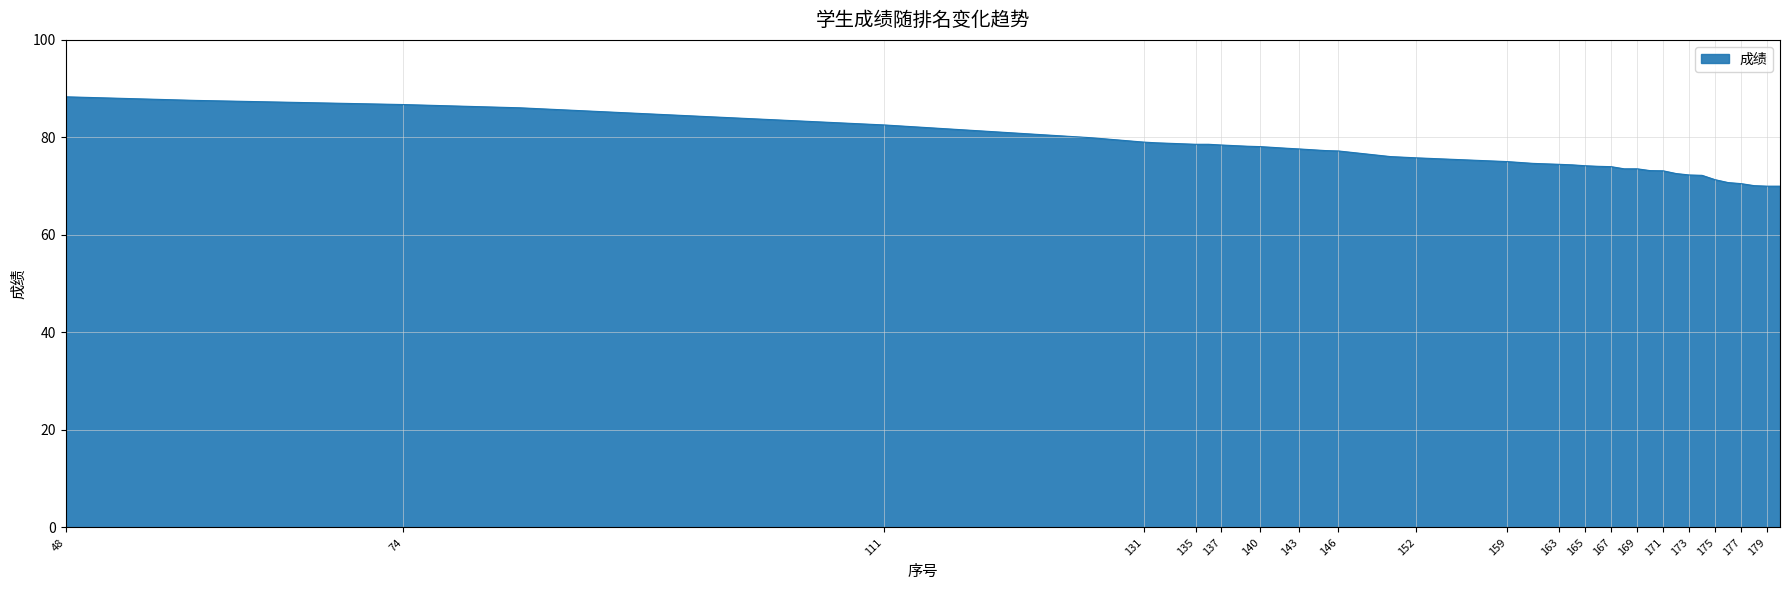

What is the difference between the maximum and minimum values?

18.3